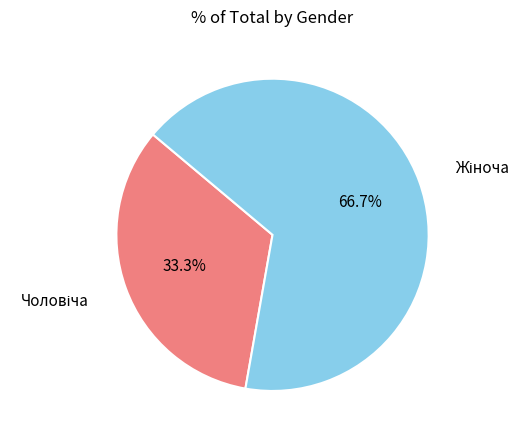

Is there a majority slice in this chart?

Yes